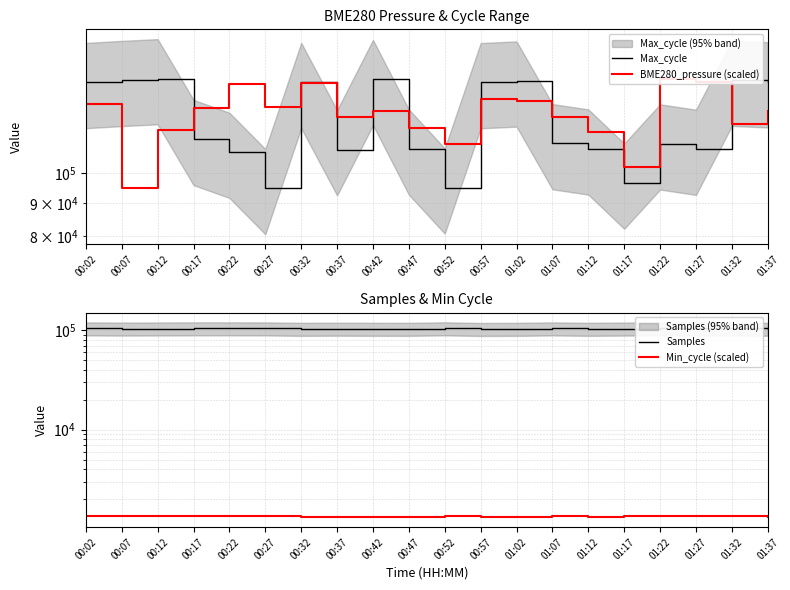

How many data points in Max_cycle are less than 112813?

10